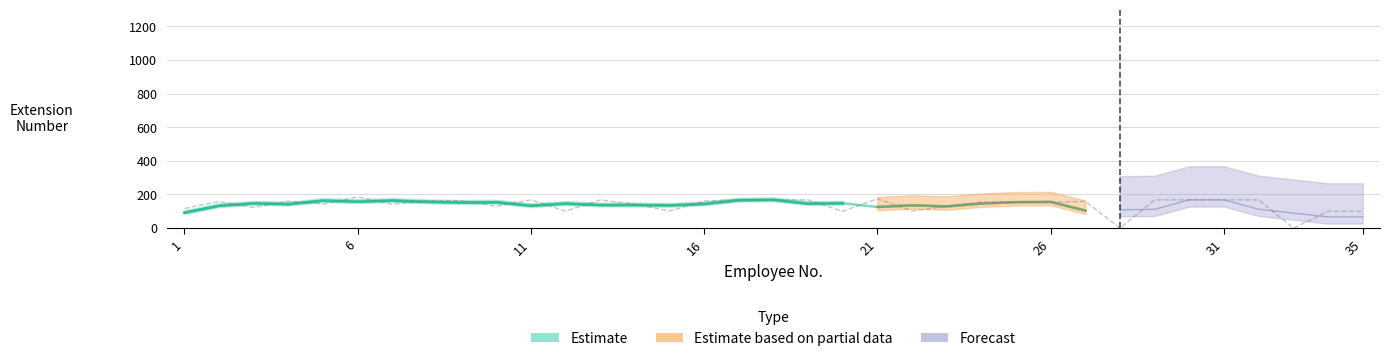

True or false: Estimate has more than 0 points higher than both neighbors.

True